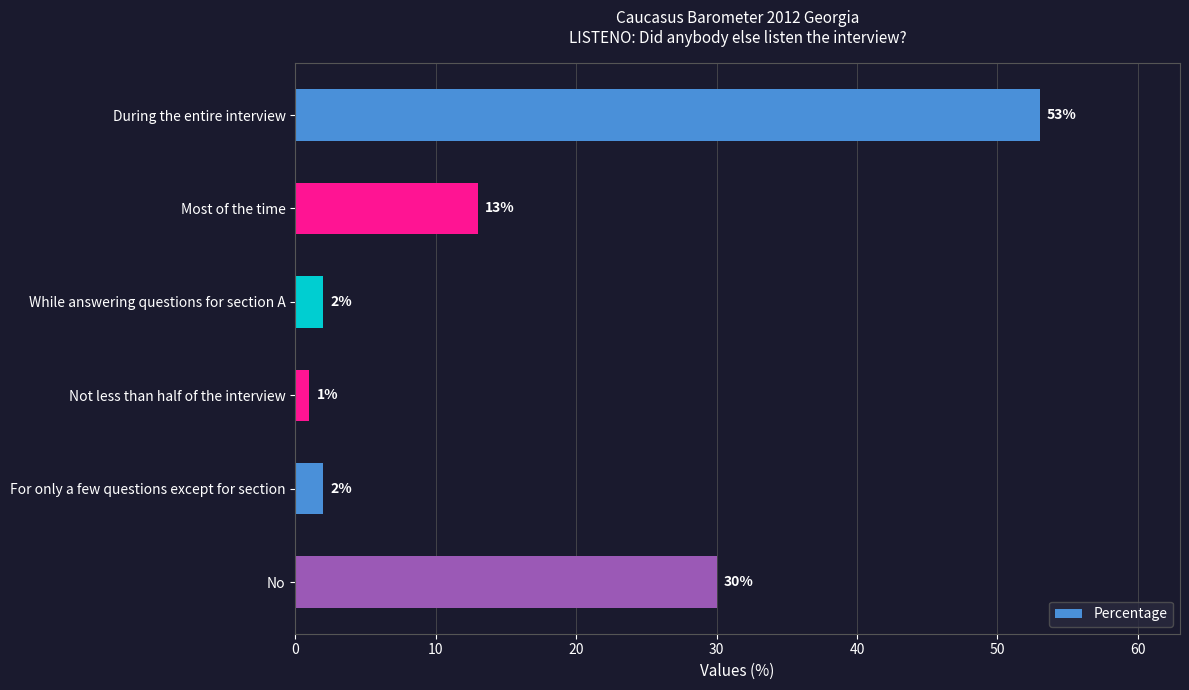

How many bars are there in total?

6